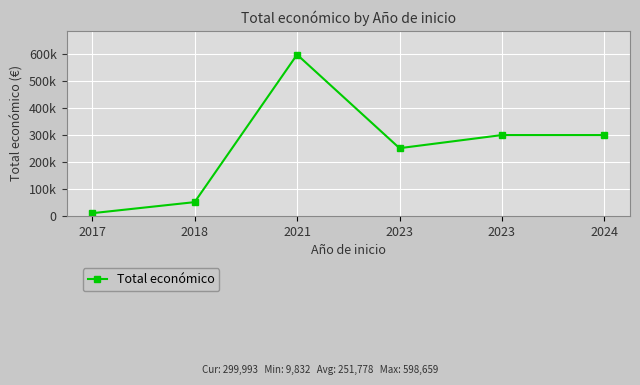

Which has a higher value, 2018 or 2023?

2023